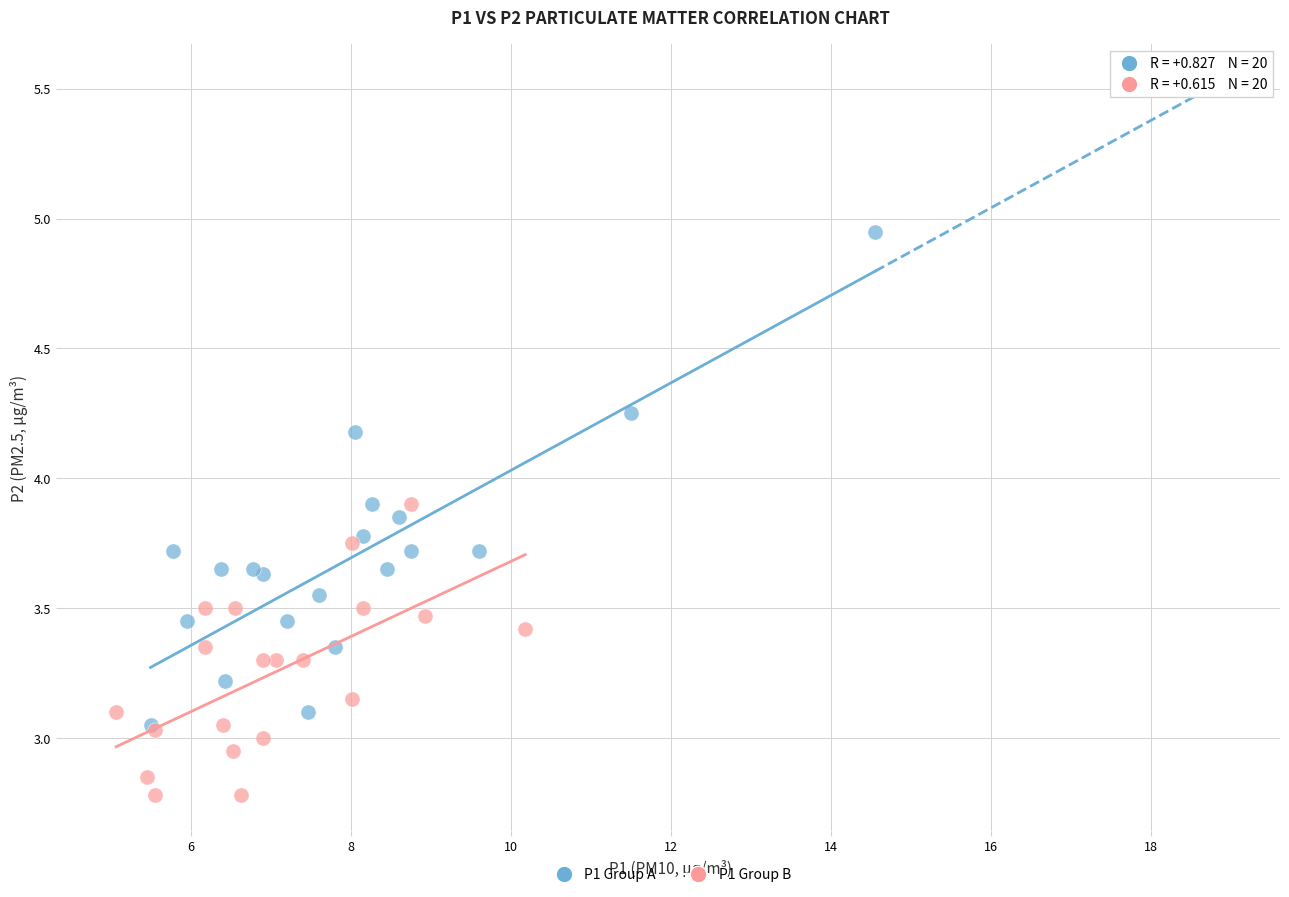

Which series reaches the minimum Y coordinate?

P1 Group B